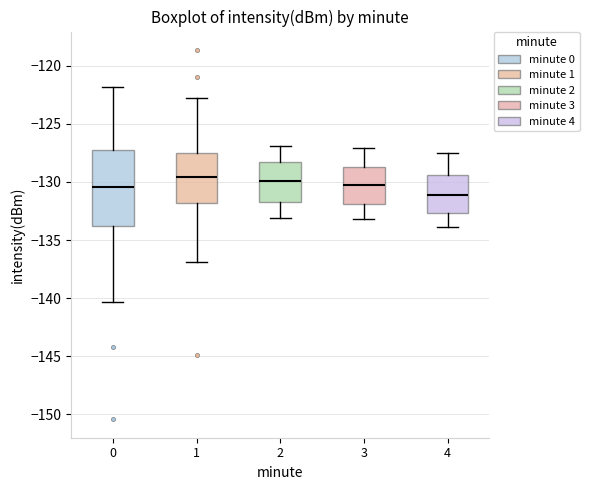

Where does the lower whisker of the box at x = 3 end on the y-axis? The values are not printed on the chart, so give them approximately, as read against the axis.

-133.0